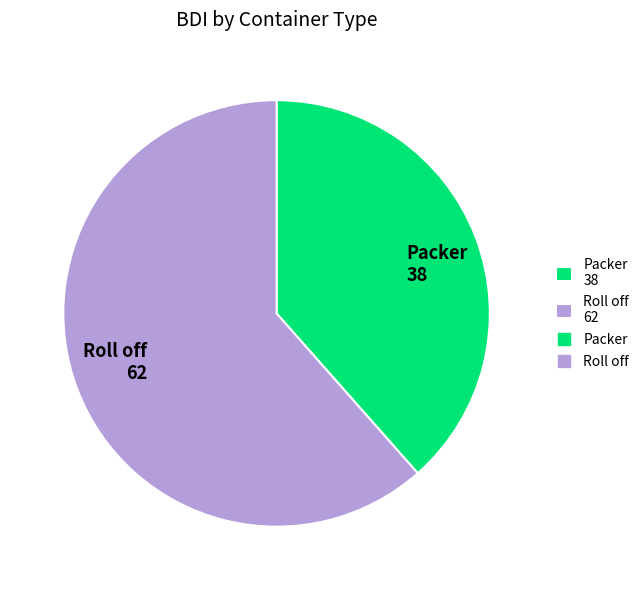

Does Roll off account for over 50% of the chart?

Yes